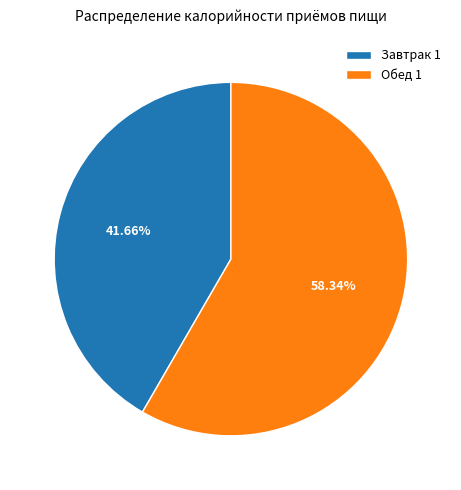

How many slices are in this pie chart?

2